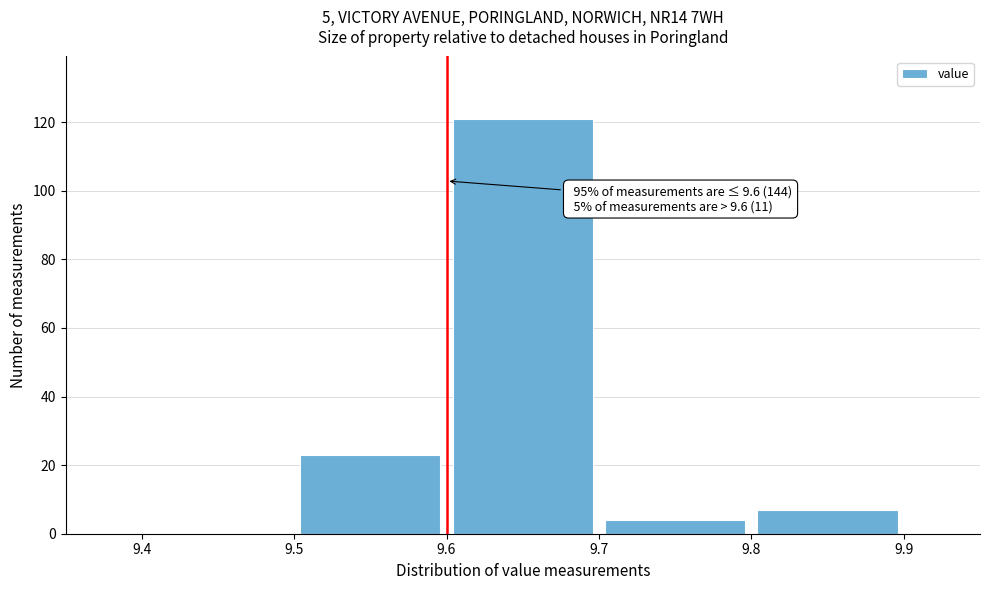

Which range on the x-axis has the tallest bar?

9.6 to 9.7